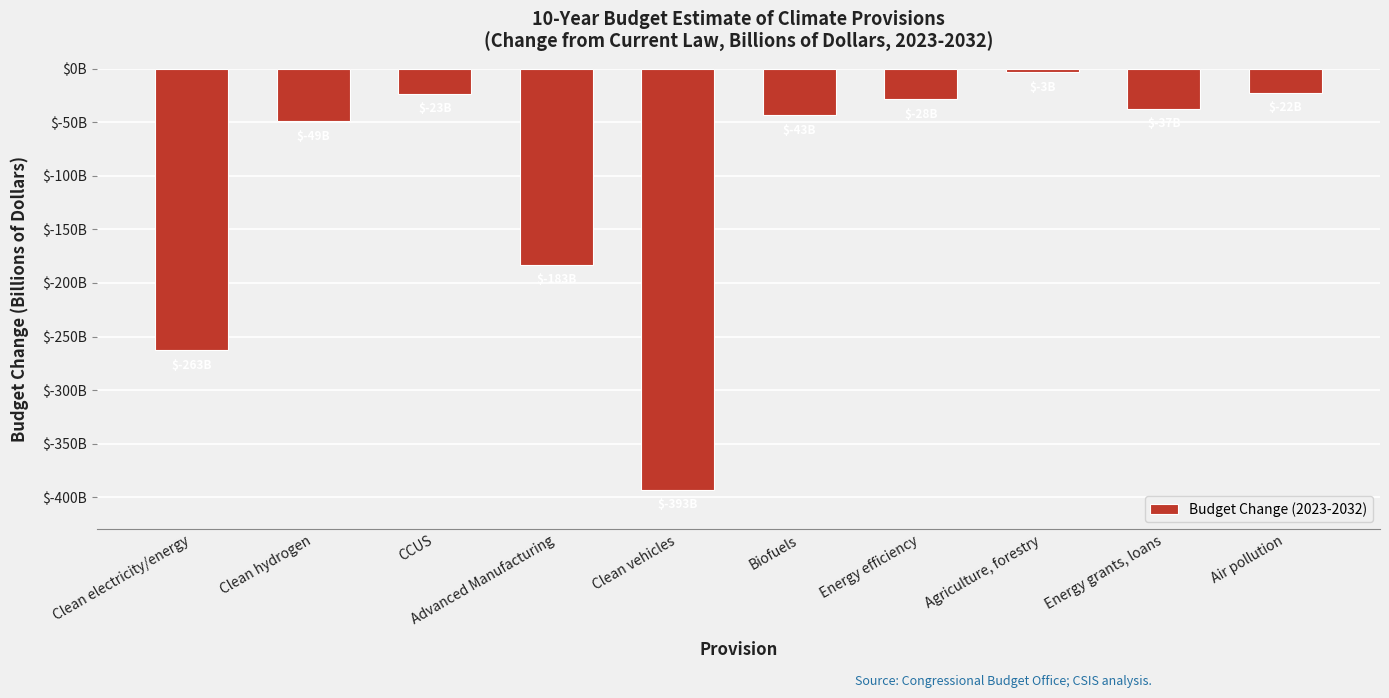

At which category does the chart reach its peak across all series?

Agriculture, forestry